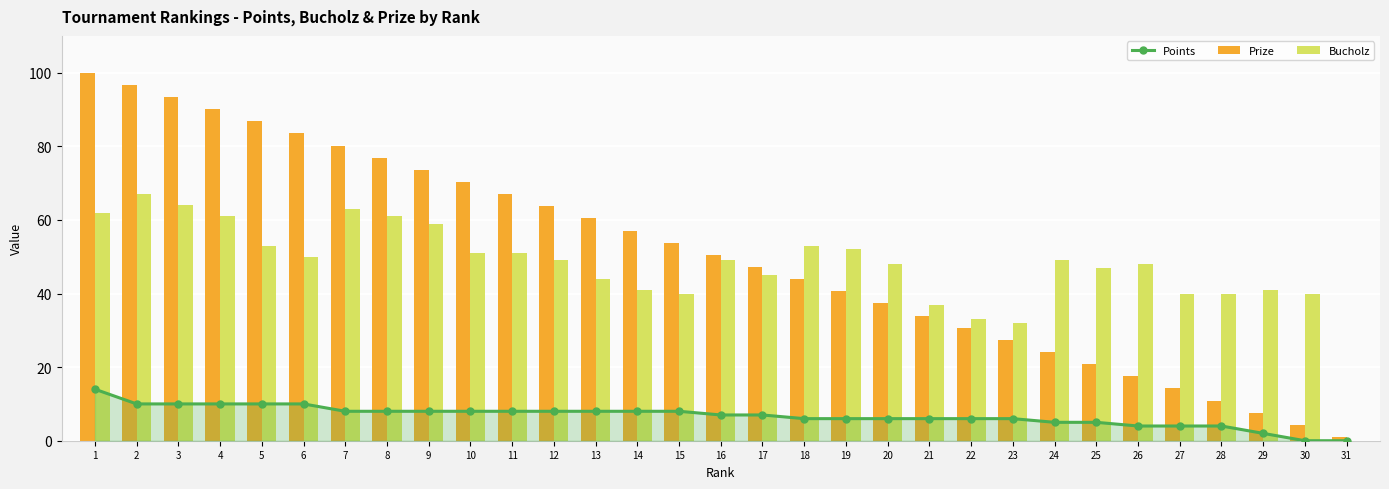

How many distinct data groups are displayed?

3